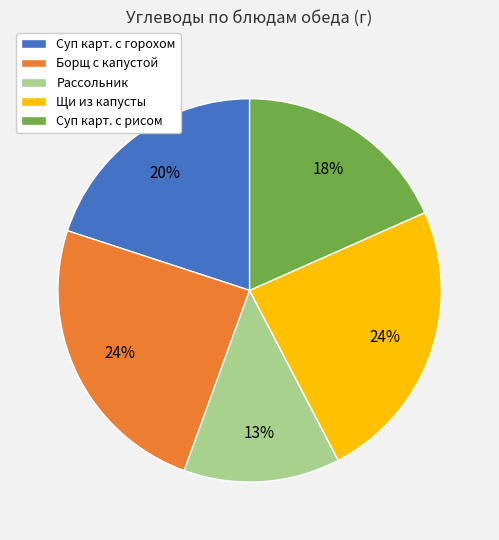

What percentage is the Суп карт. с рисом slice, to the nearest percent?

18%